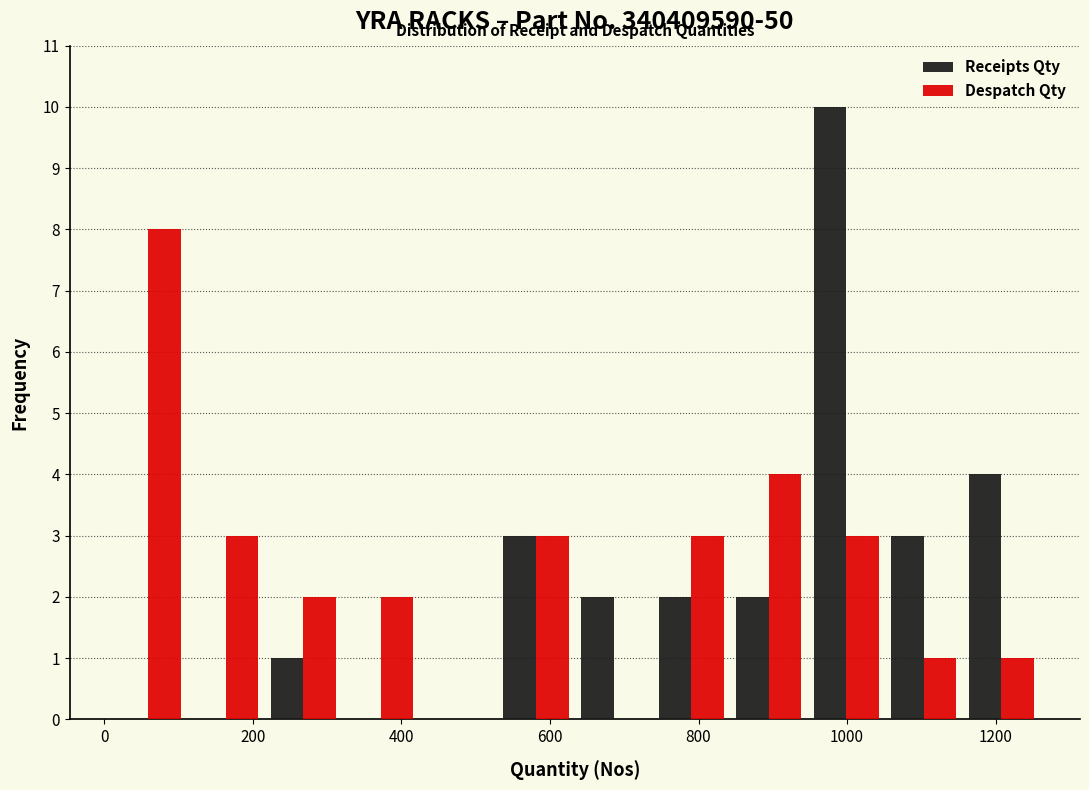

What is the height of the Receipts Qty bar covering 220 to 320 on the x-axis? Neither the bar edges nor the heights are printed on the chart, so give them approximately, as read against the axes.

1